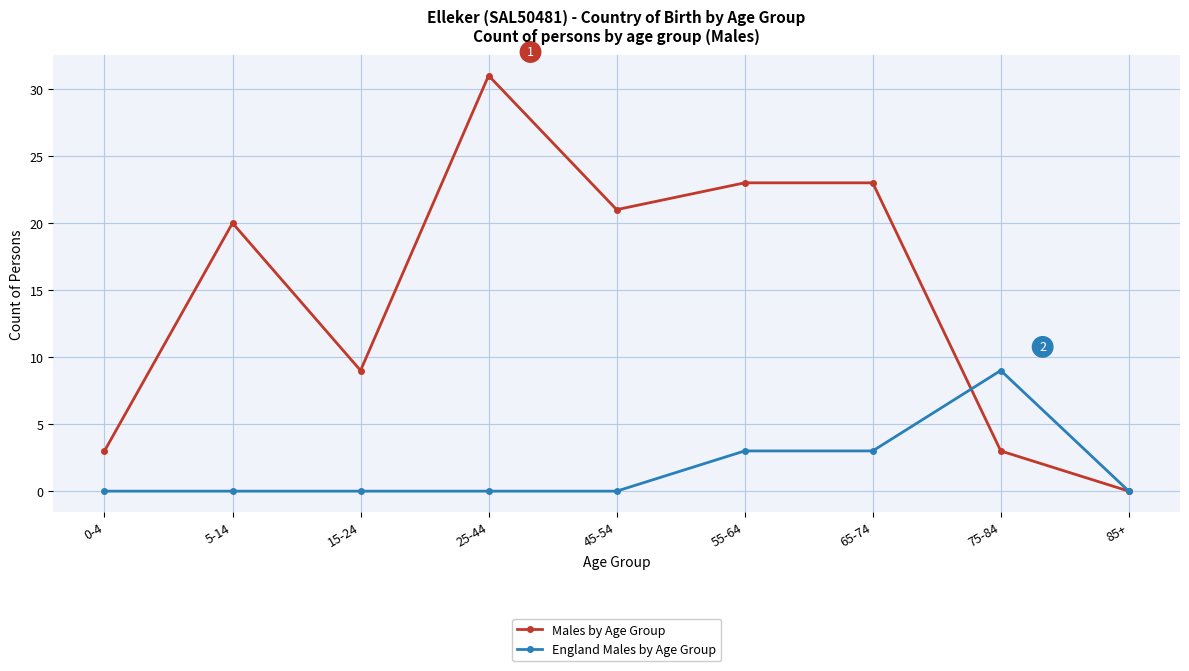

Where is Males by Age Group nearest to the value 15?

5-14